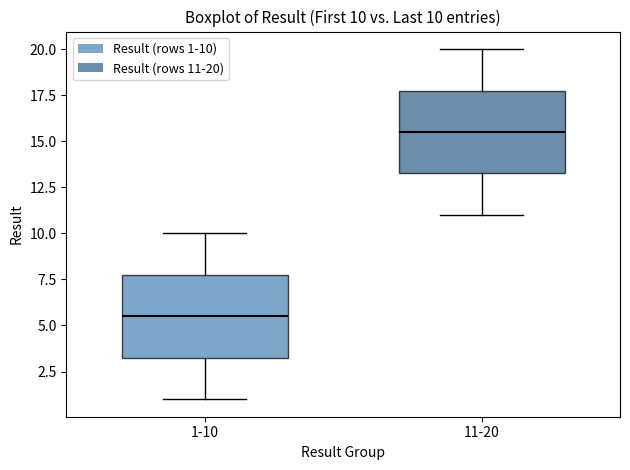

Which box has the lowest median line?

1-10